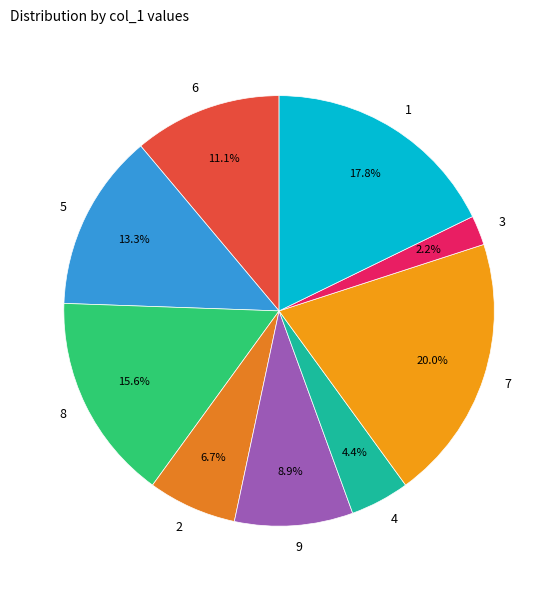

Which slice is the largest?

7